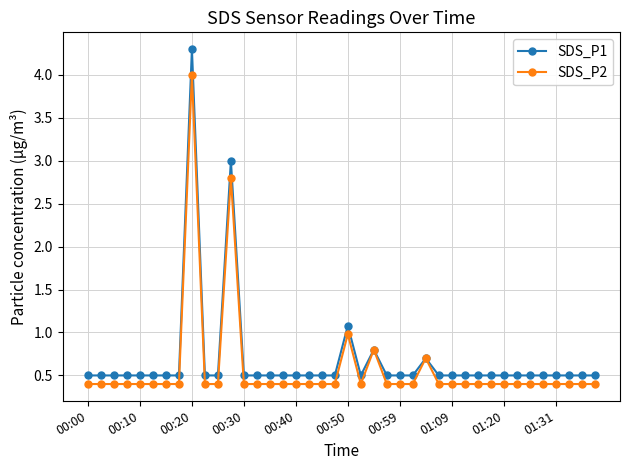

Which series has the widest spread of values?

SDS_P1